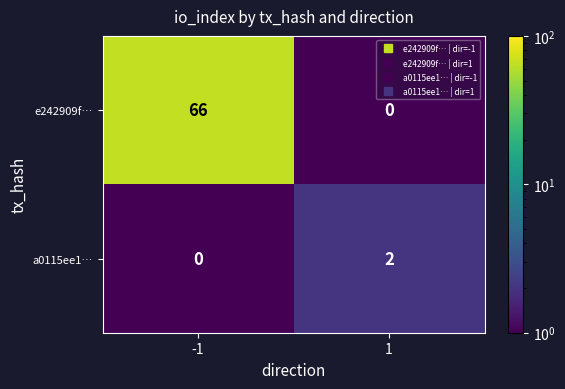

Which series changed the most between -1 and 1?

e242909f…